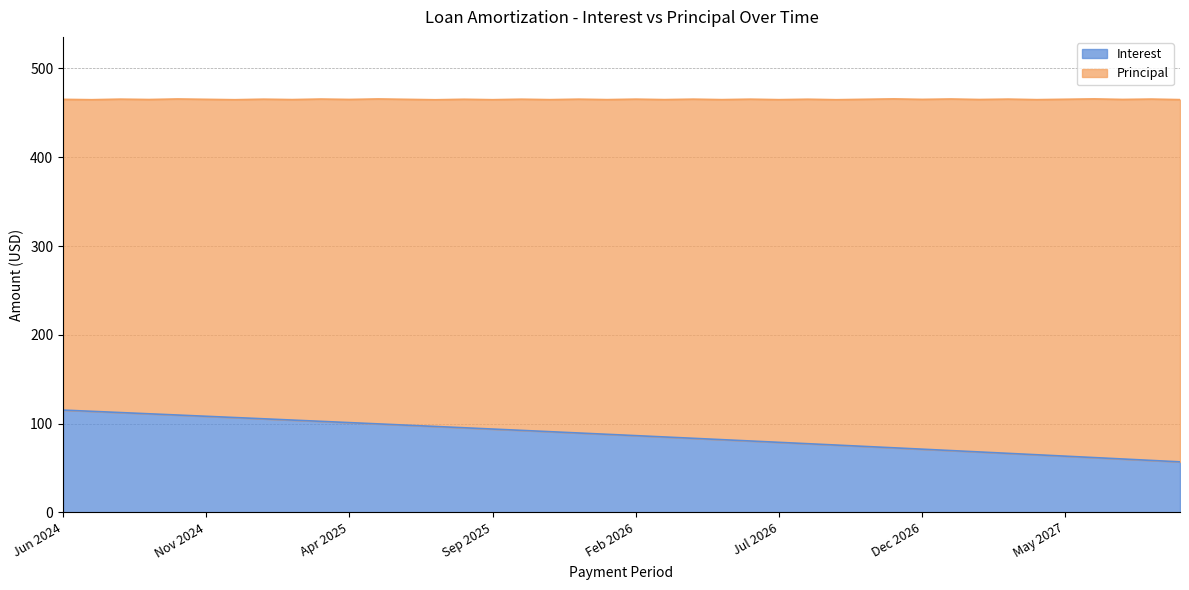

Which category has the lowest value across all series?

Sep 2027